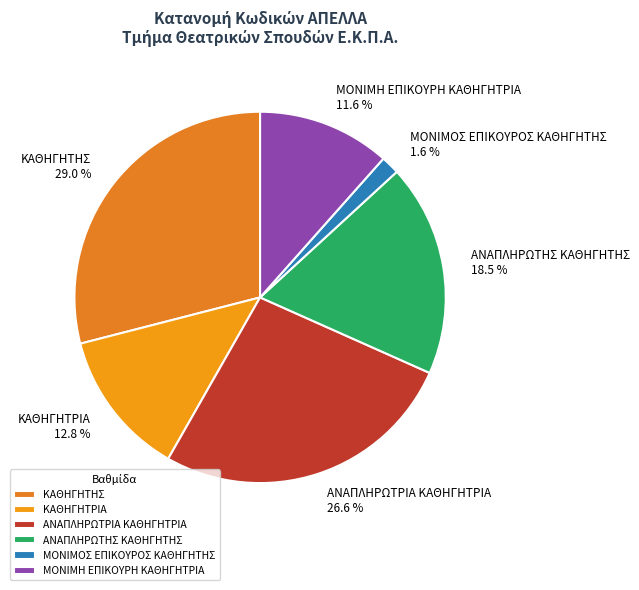

Does ΚΑΘΗΓΗΤΡΙΑ represent more than half of the total?

No